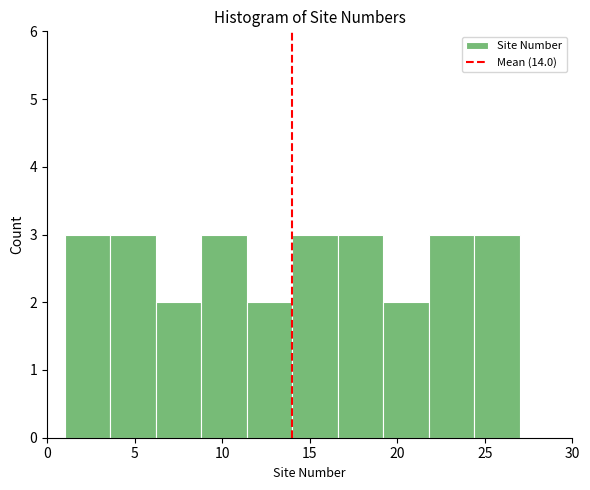

Reading left to right, list every bar in this chart as the range it spans on the x-axis followed by its height. Neither the bar edges nor the heights are printed on the chart, so give them approximately, as read against the axes.

1.0 to 3.6: 3
3.6 to 6.2: 3
6.2 to 8.8: 2
8.8 to 11.4: 3
11.4 to 14.0: 2
14.0 to 16.6: 3
16.6 to 19.2: 3
19.2 to 21.8: 2
21.8 to 24.4: 3
24.4 to 27.0: 3